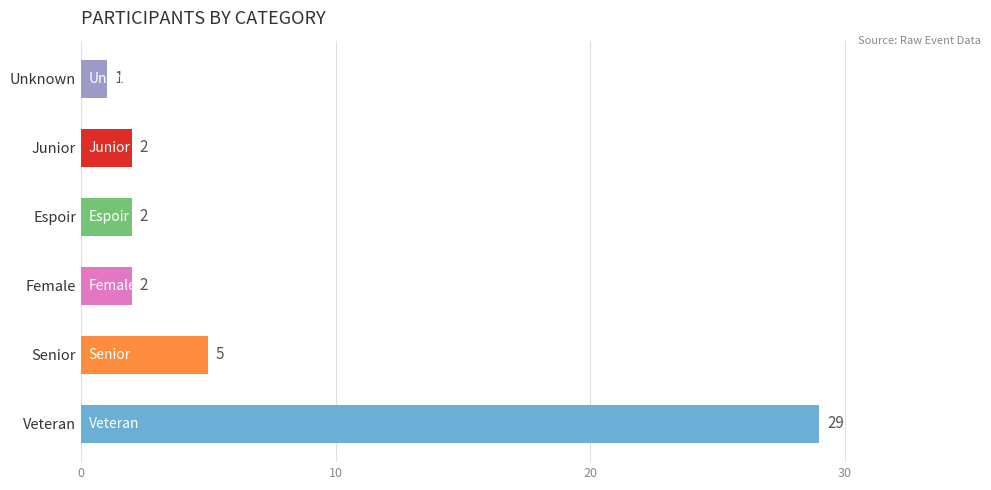

Reading bottom to top, transcribe all the data shown in this chart.

29	5	2	2	2	1